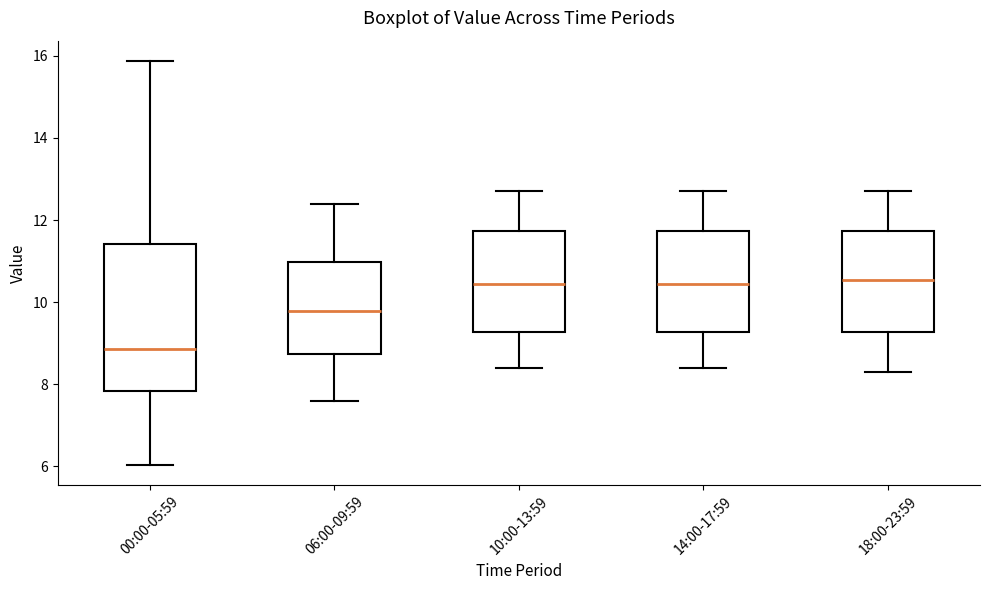

Which box has the lowest median line?

00:00-05:59